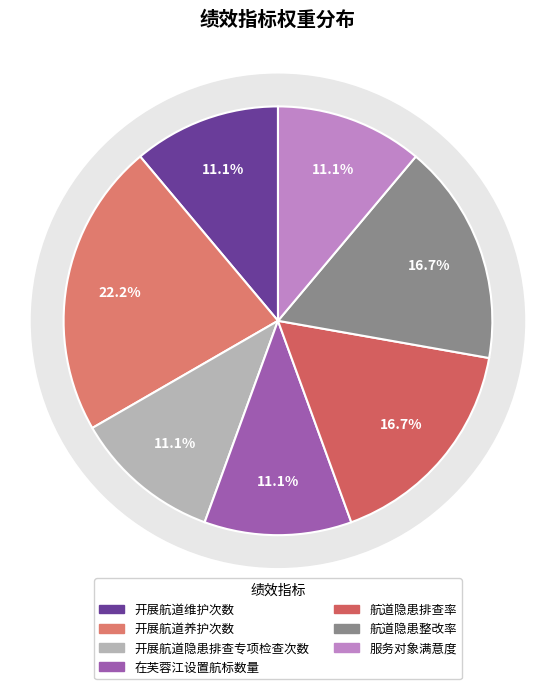

Between 开展航道隐患排查专项检查次数 and 在芙蓉江设置航标数量, which is larger?

开展航道隐患排查专项检查次数